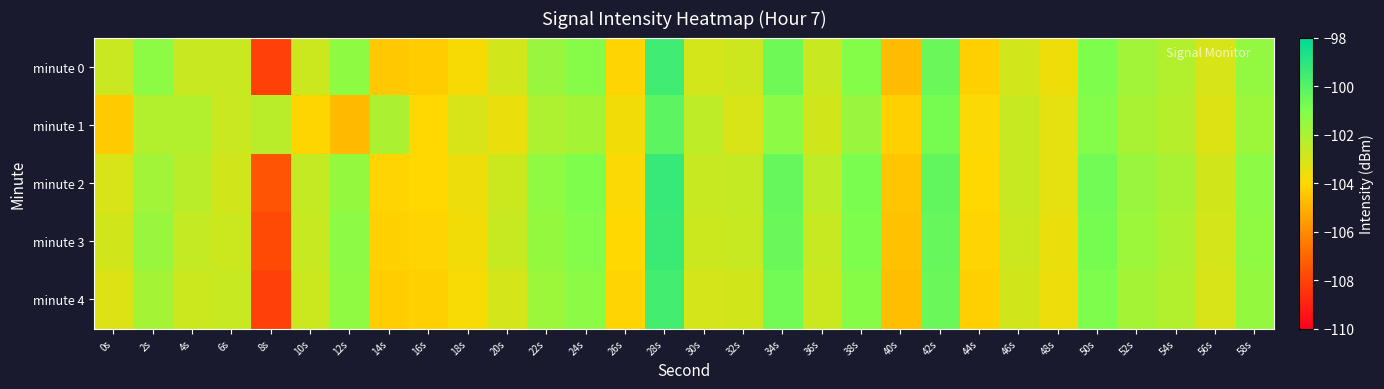

What is the total value across all series at 18s?

-518.0